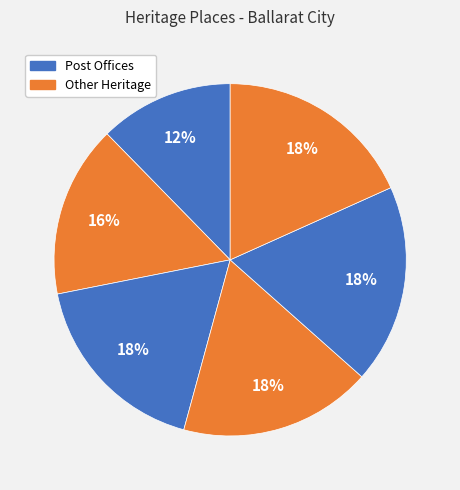

Does any single category account for the majority?

No